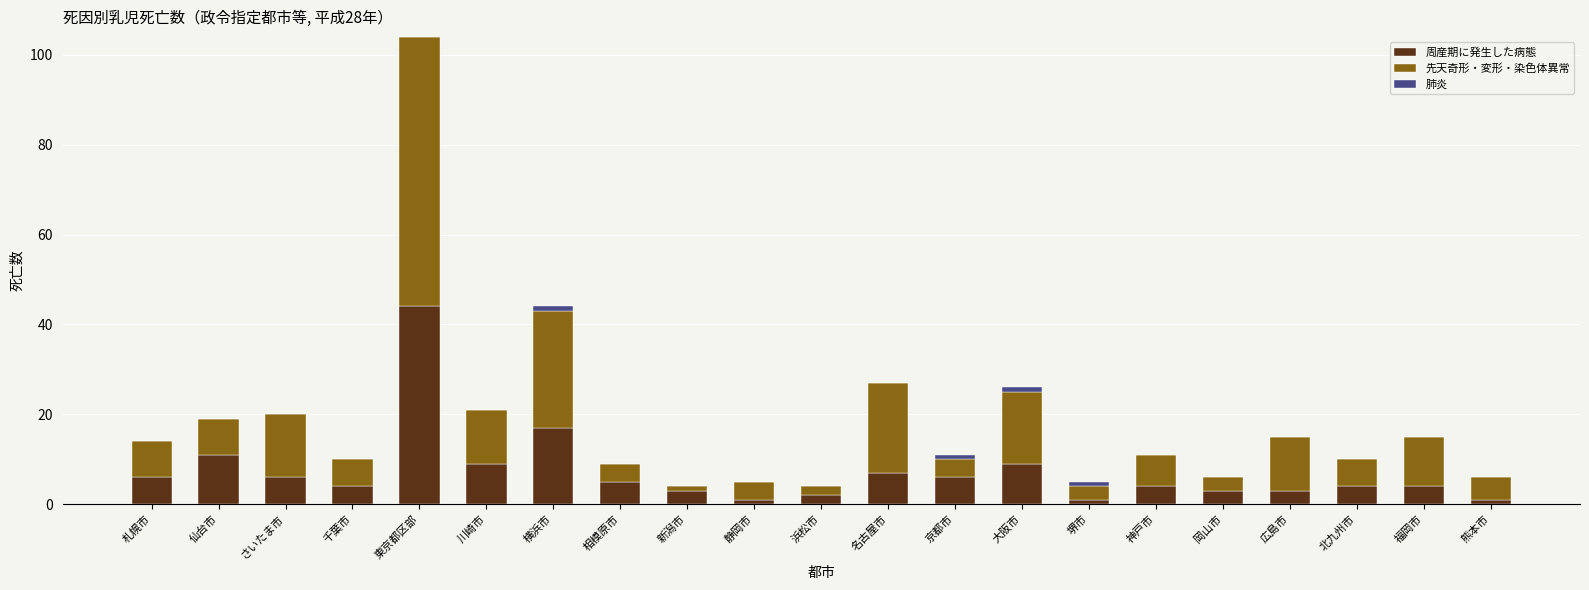

At which category is the sum across all series the highest?

東京都区部